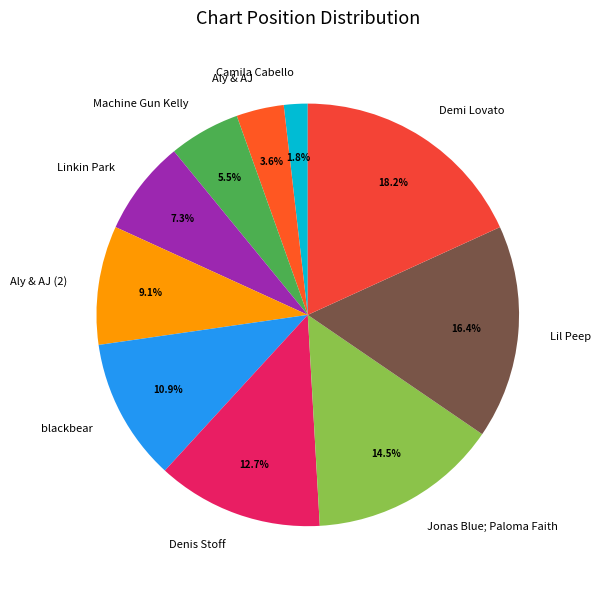

Does Camila Cabello represent more than half of the total?

No